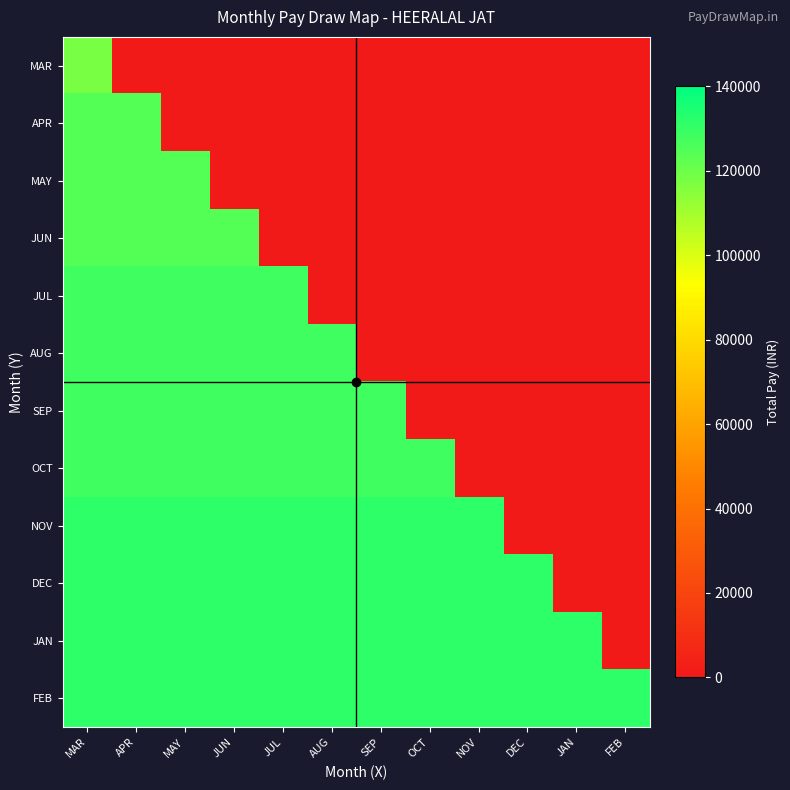

What is the greatest value displayed?

131595